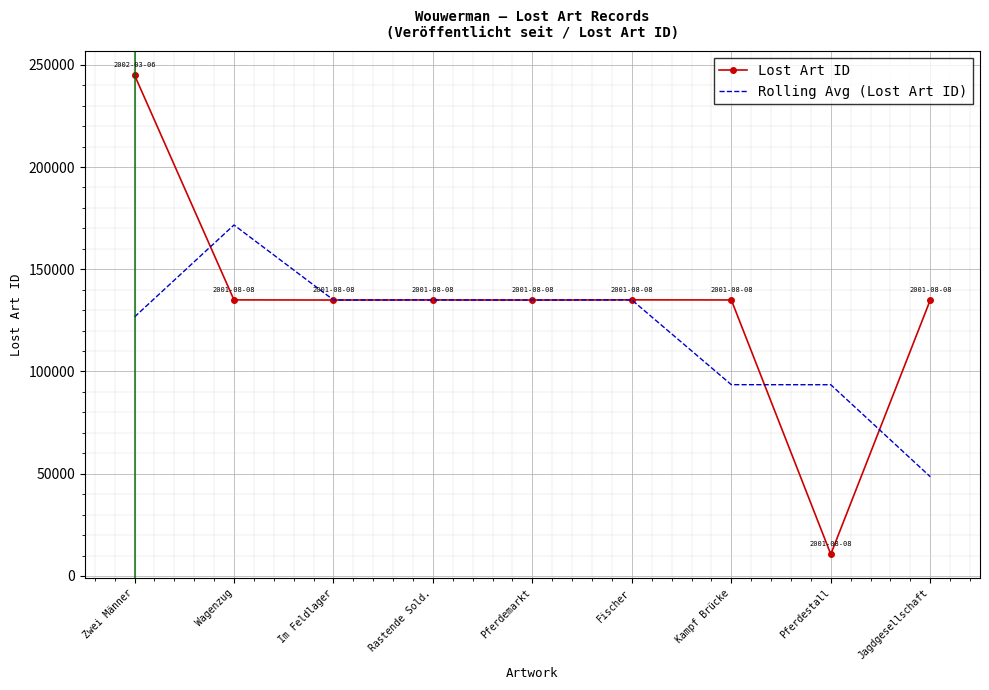

Which series has the largest range (max minus min)?

Lost Art ID